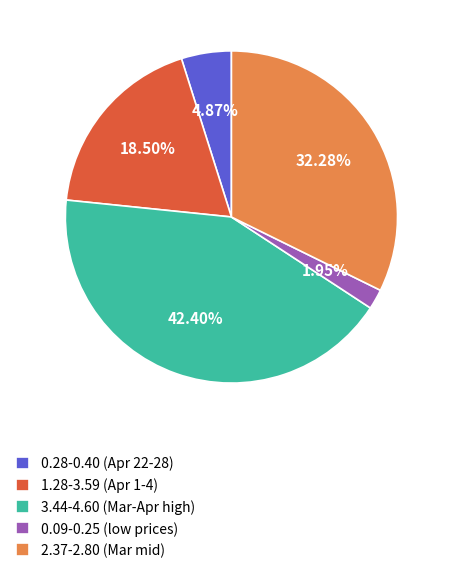

Combined, do 1.28-3.59 (Apr 1-4) and 2.37-2.80 (Mar mid) account for over 50%?

Yes